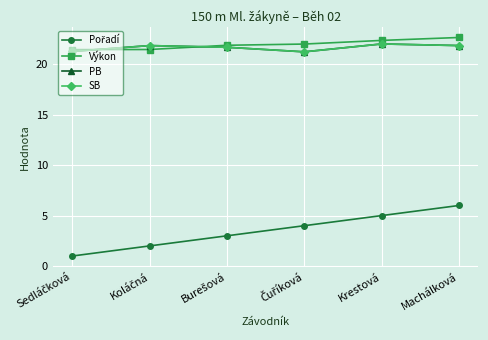

Between Krestová and Machálková, which is larger?

Machálková